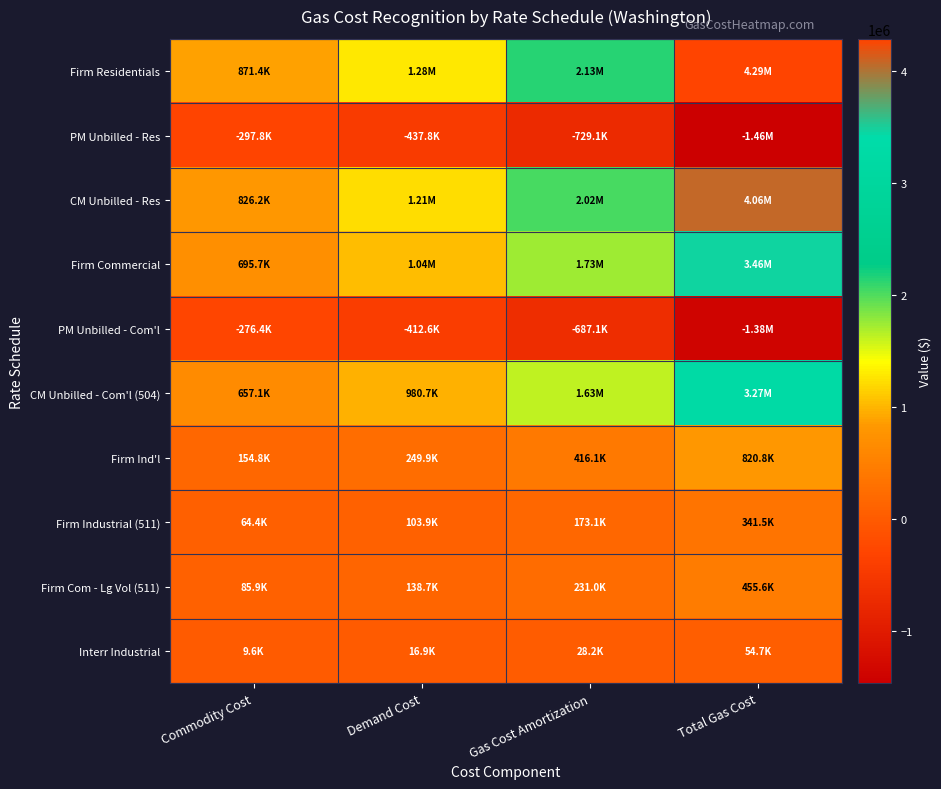

What is the difference between the highest and lowest values at Demand Cost?

1718725.6